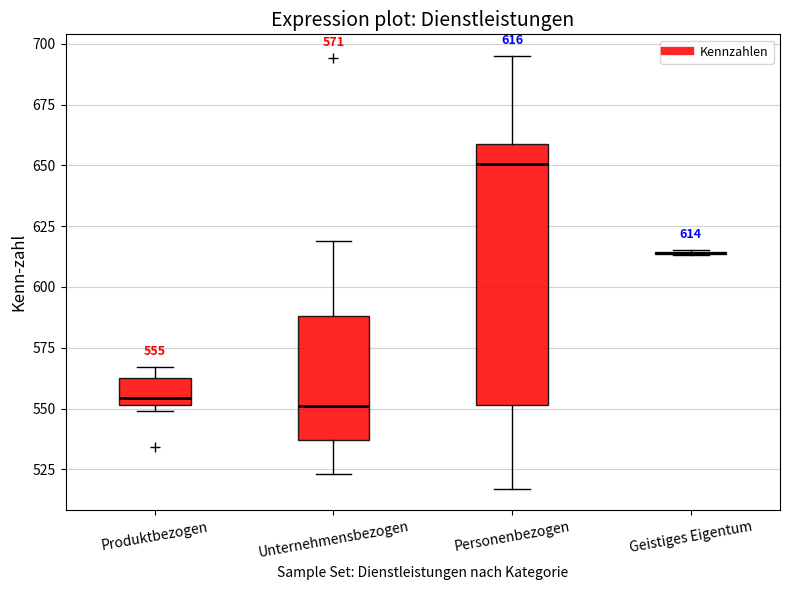

Comparing the boxes themselves (not the whiskers), which one is the tallest?

Personenbezogen